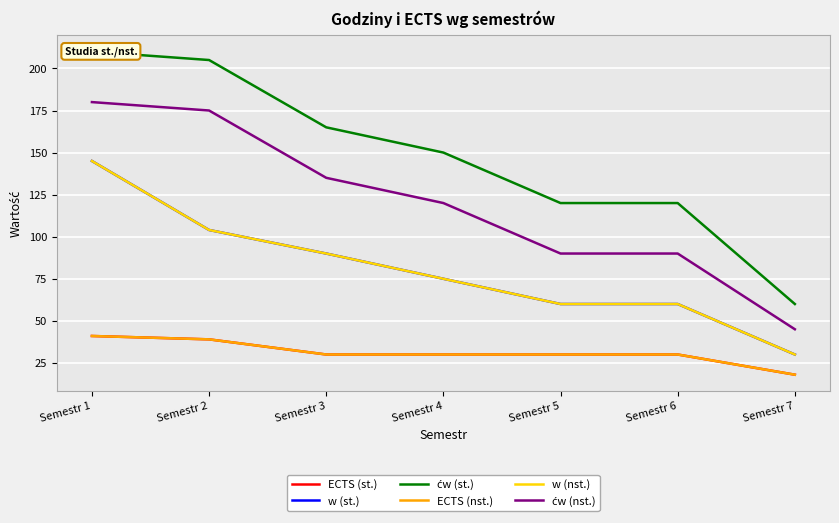

Is this an area chart (filled region under the line)?

No